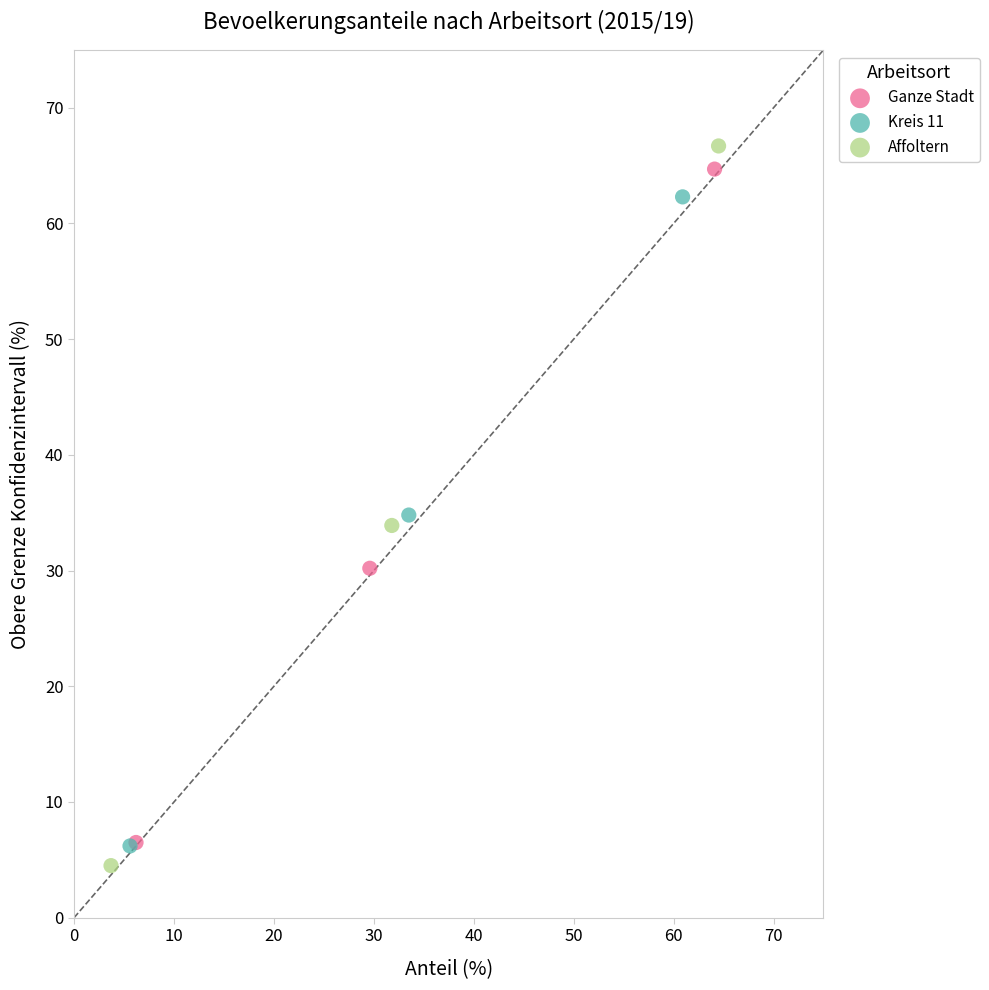

Which series has the widest spread of Y values?

Affoltern